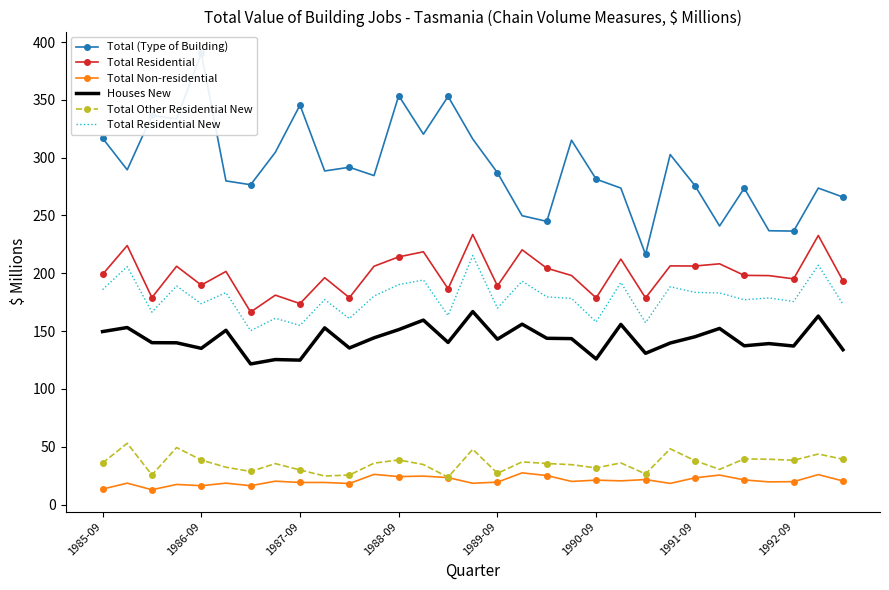

What is the average value of the Total Other Residential New series?

35.6